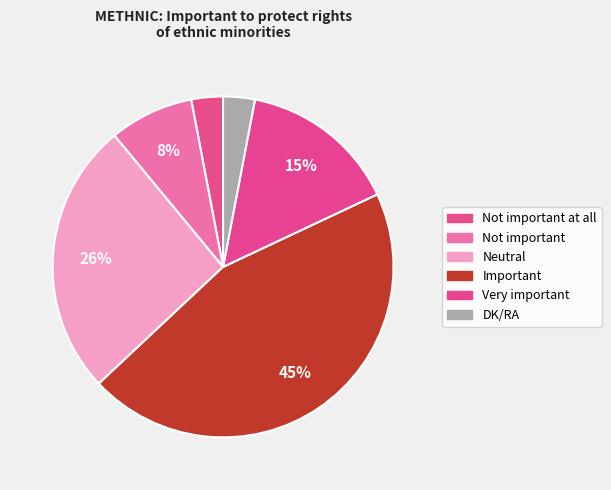

How many slices are in this pie chart?

6